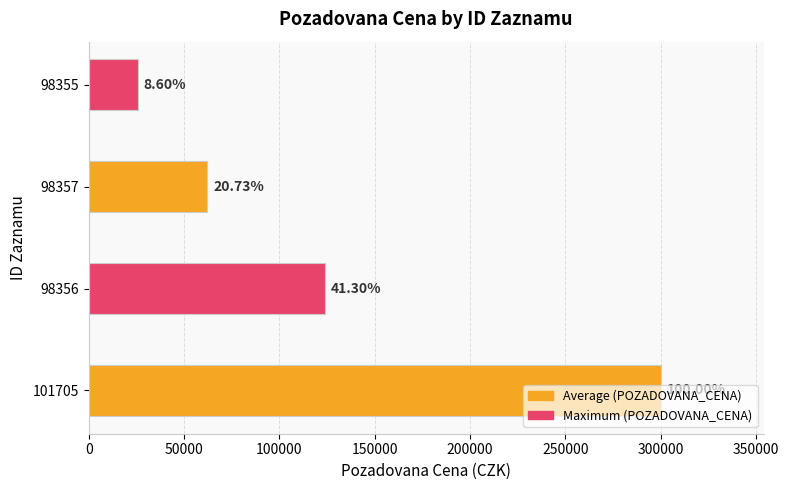

Are the bars horizontal?

Yes